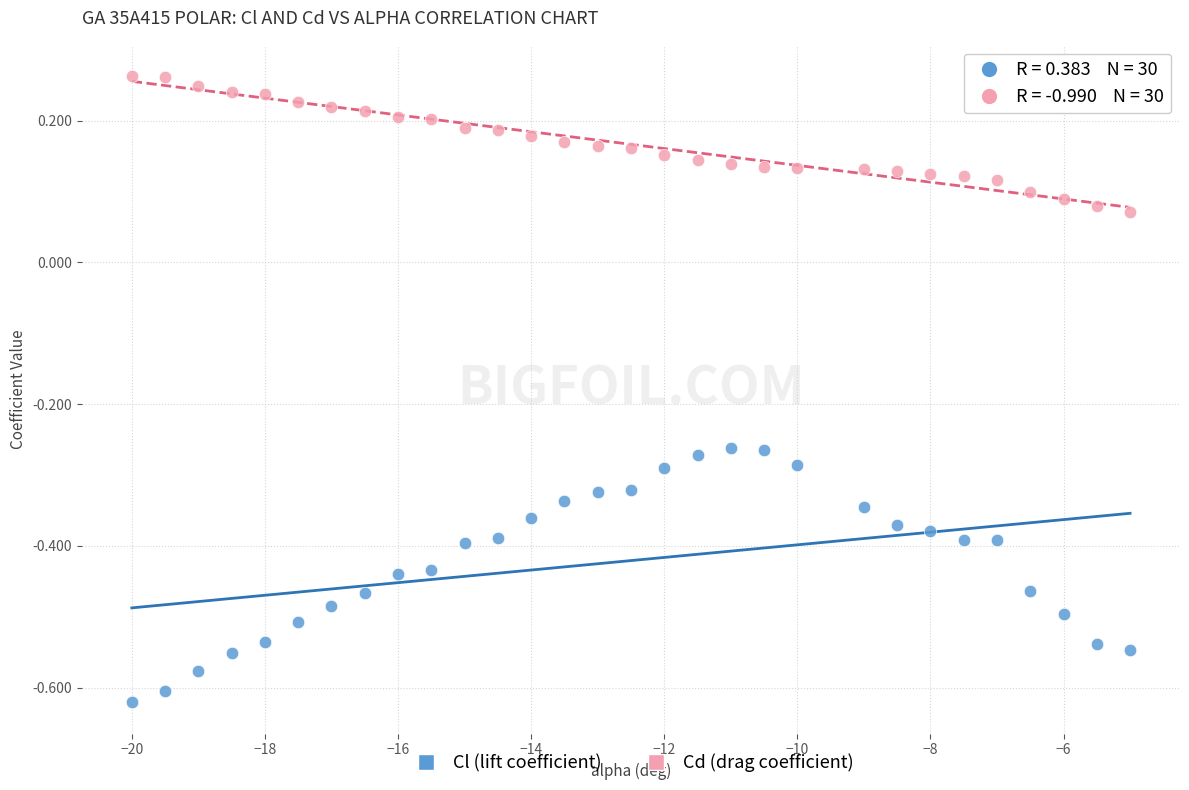

Across all data points, what is the range of X values (max minus min)?

15.0